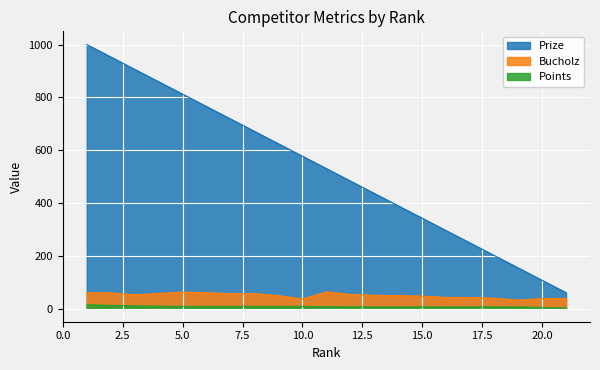

The value of Prize at 3 is 906. True or false?

True